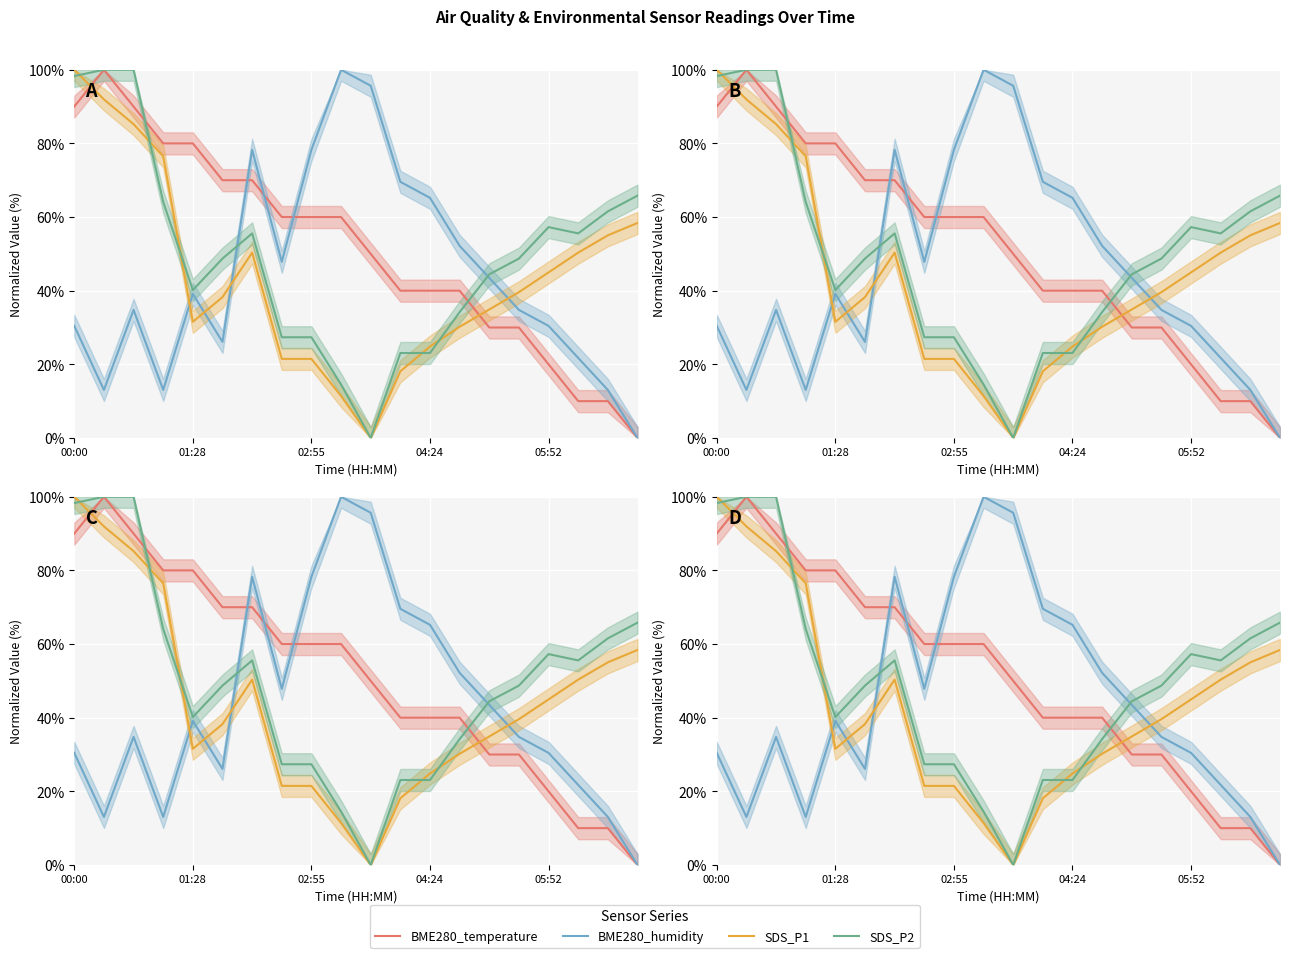

How many distinct data groups are displayed?

4